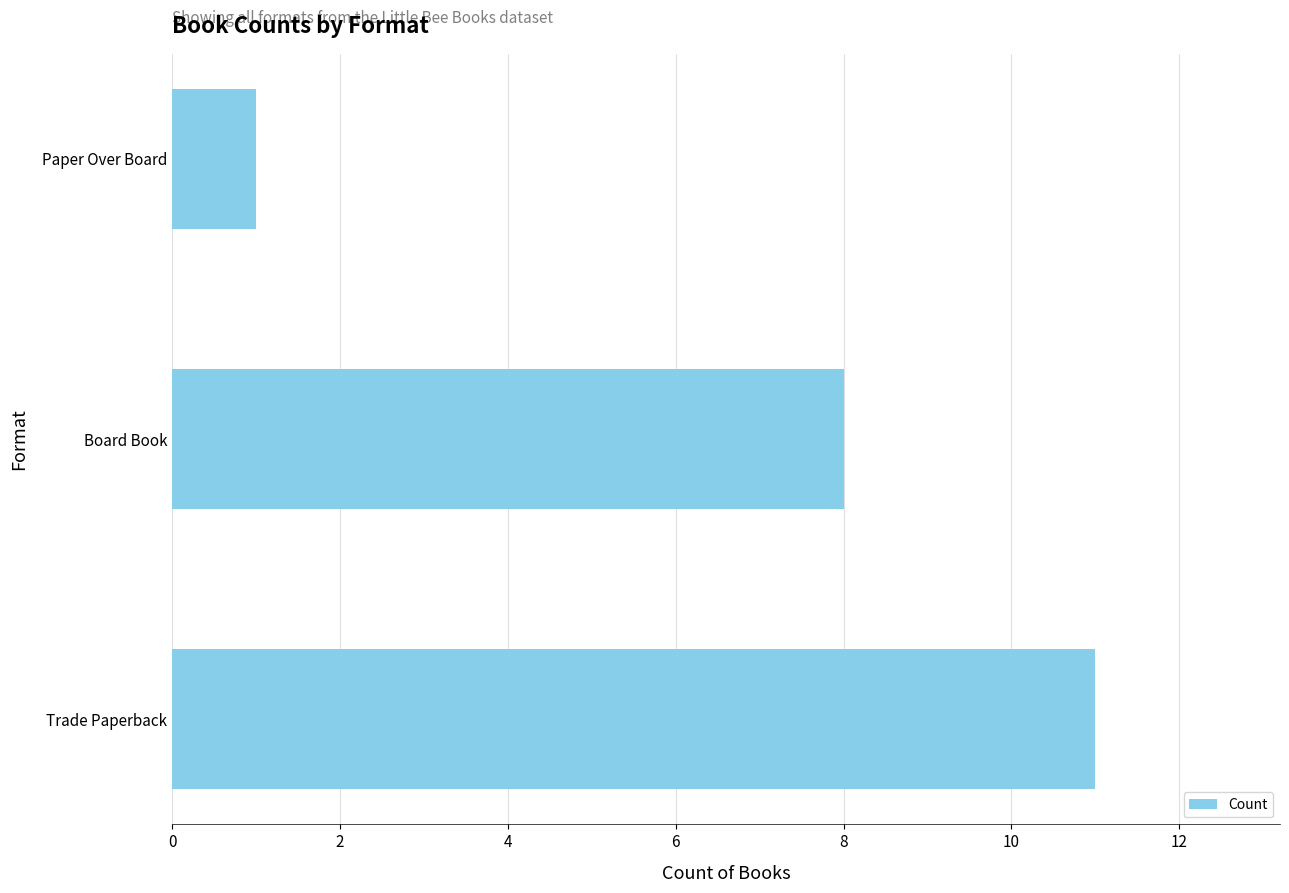

List the labels in order of value, largest first.

Trade Paperback, Board Book, Paper Over Board